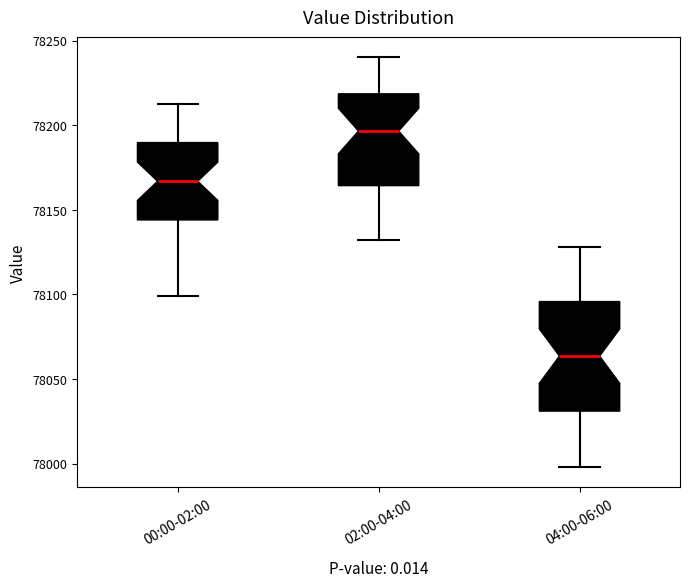

Which box has the lowest median line?

04:00-06:00